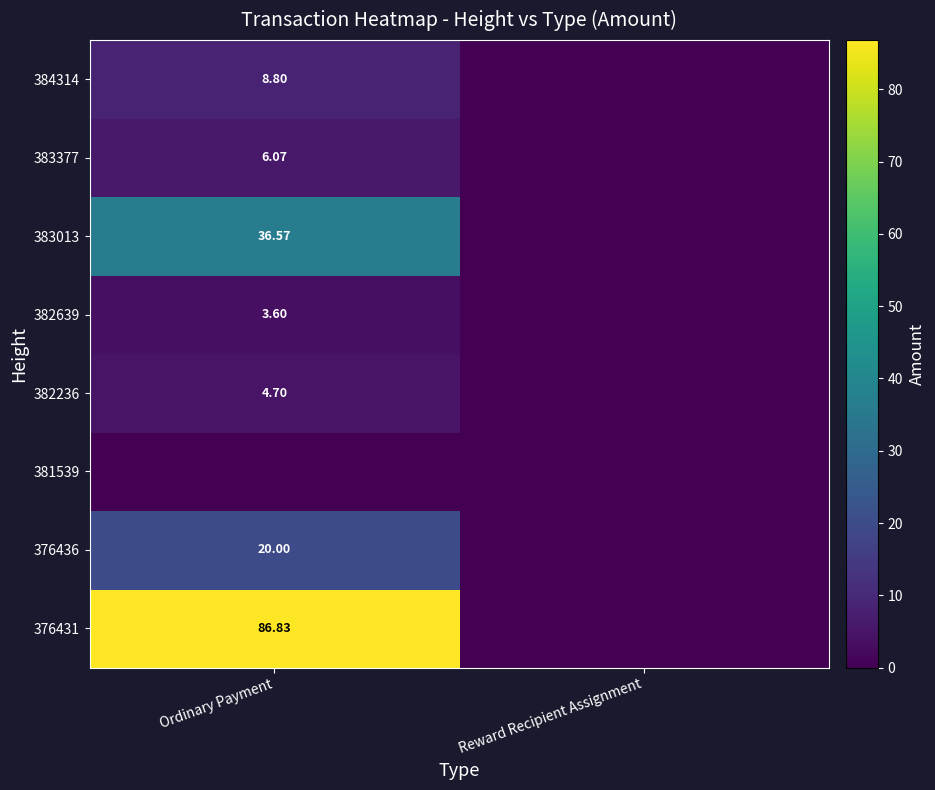

What is the greatest value displayed?

86.8